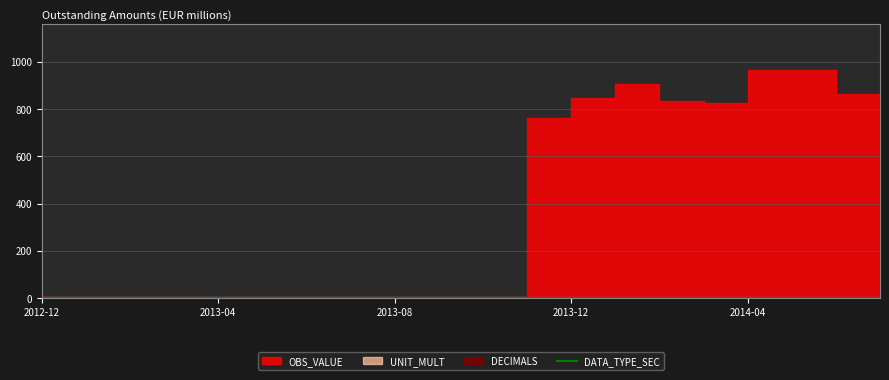

Which category has the highest value in the DATA_TYPE_SEC series?

2012-12